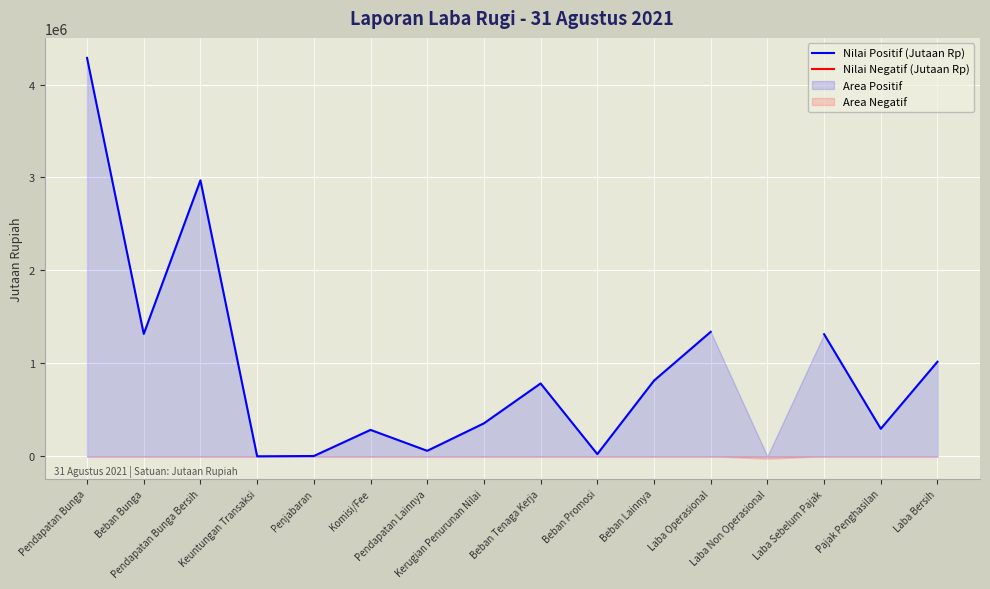

True or false: Nilai Positif (Jutaan Rp) and Nilai Negatif (Jutaan Rp) intersect in this chart.

False